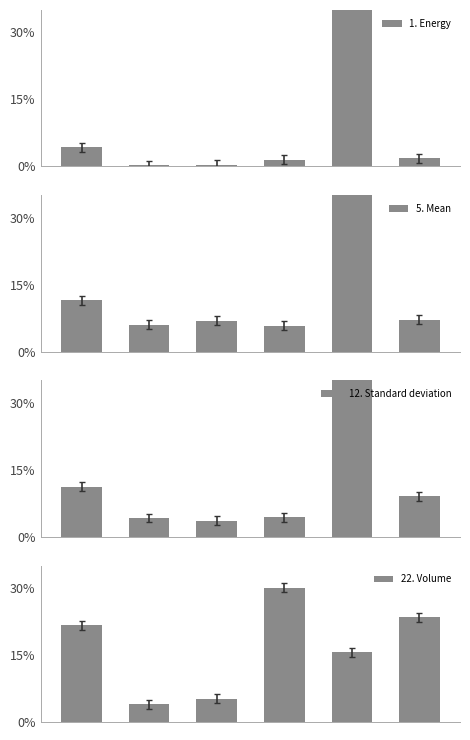

Between 2 and 1, which is larger?

2